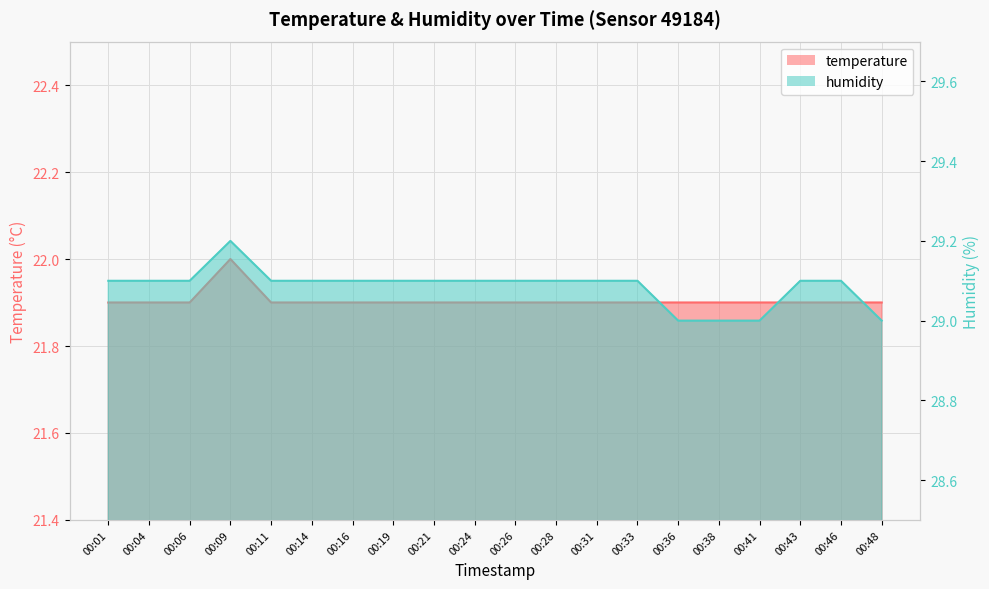

What is the average value of the humidity series?

29.1